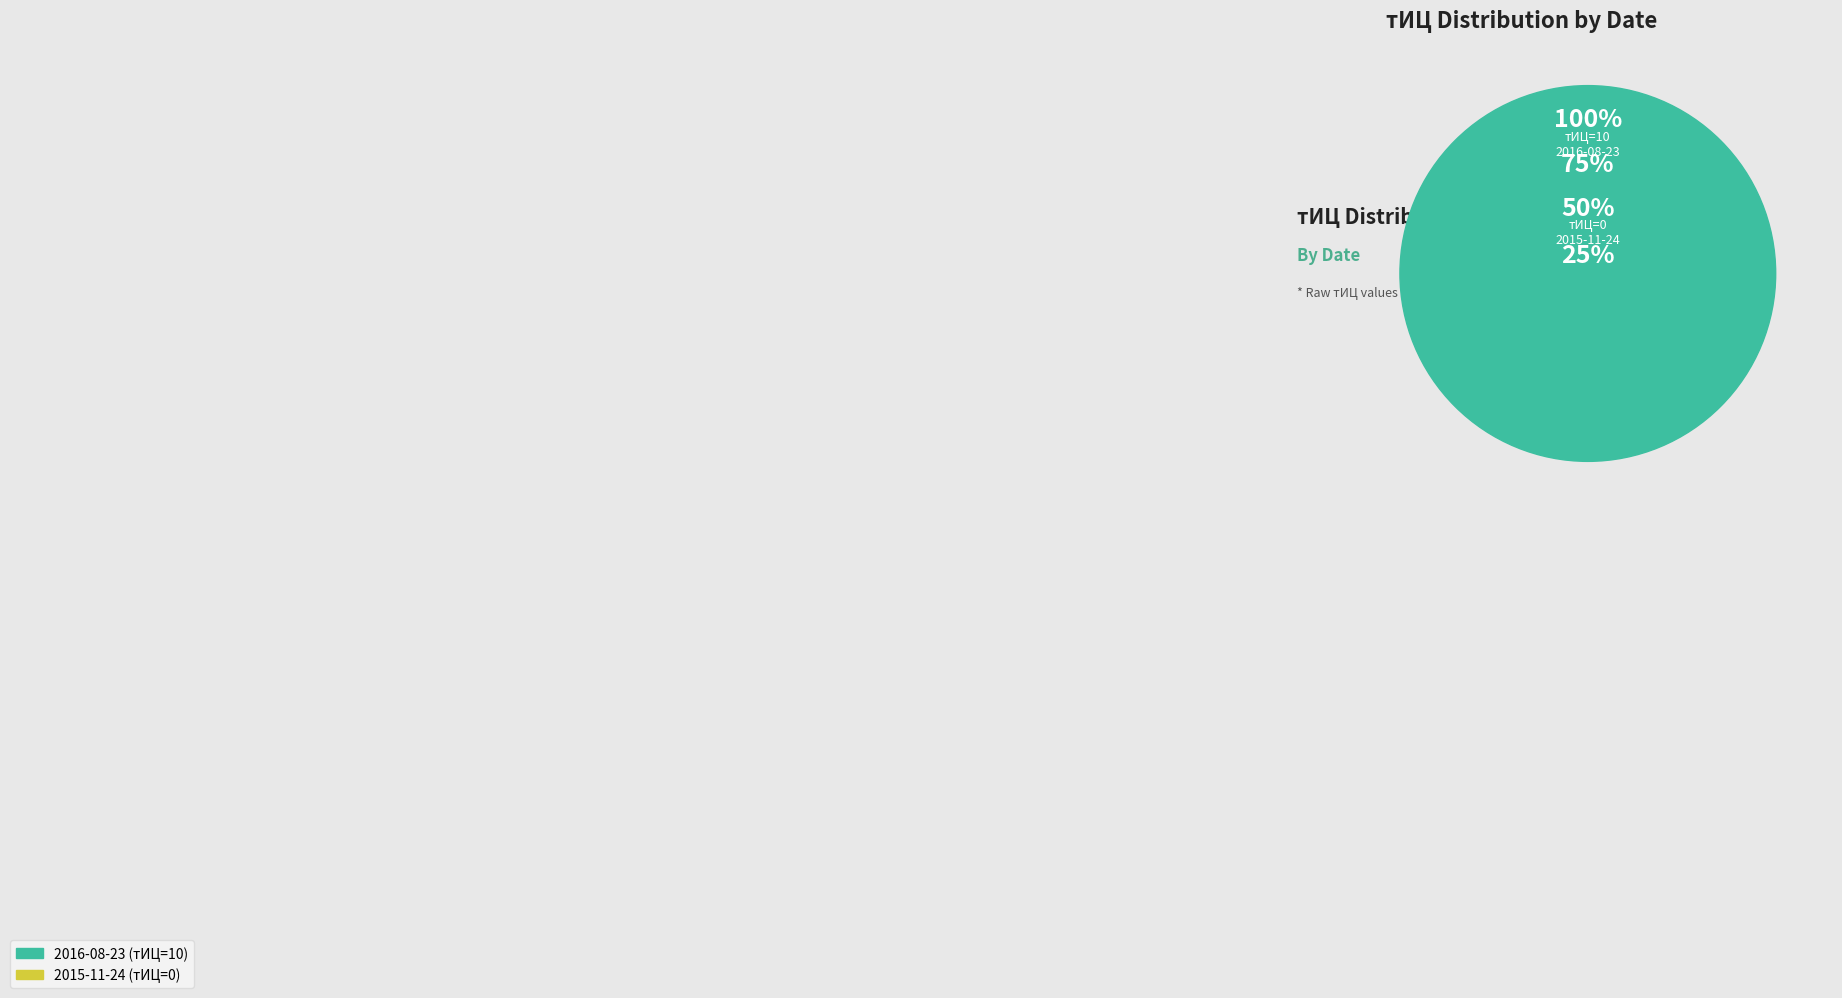

How much of the chart is everything except 2015-11-24 (тИЦ=0)?

100.0%